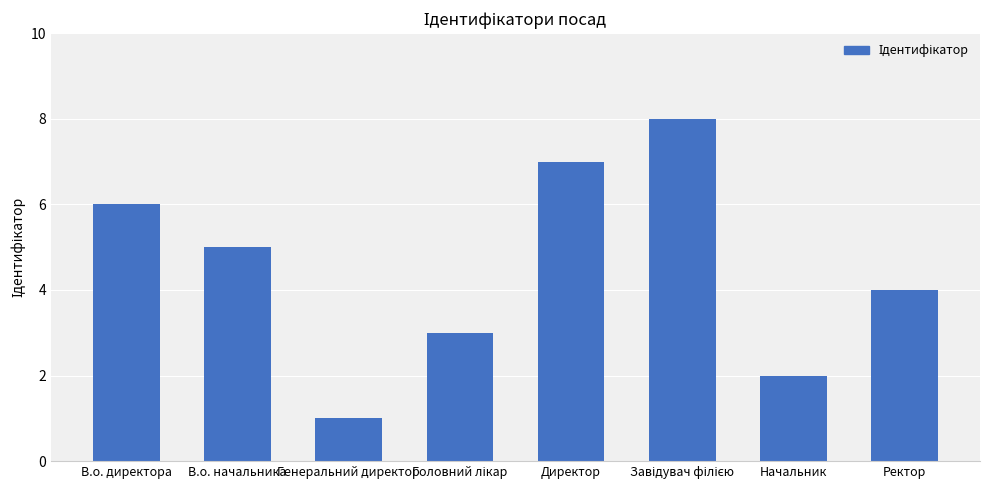

How many data points are less than 5?

4